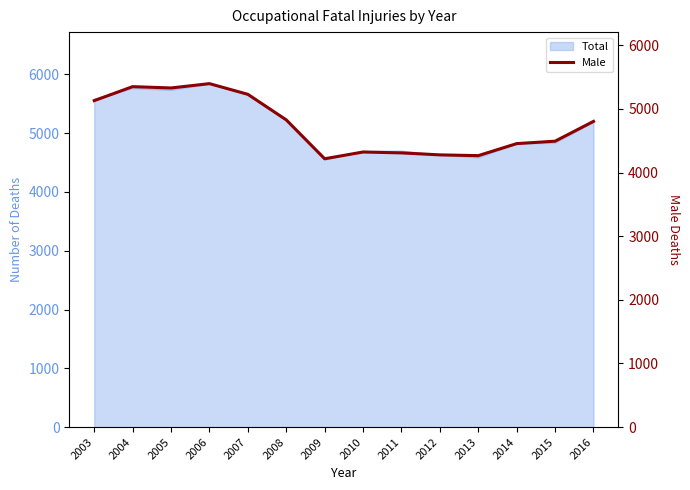

What is the difference between the values at 2004 and 2016?

546